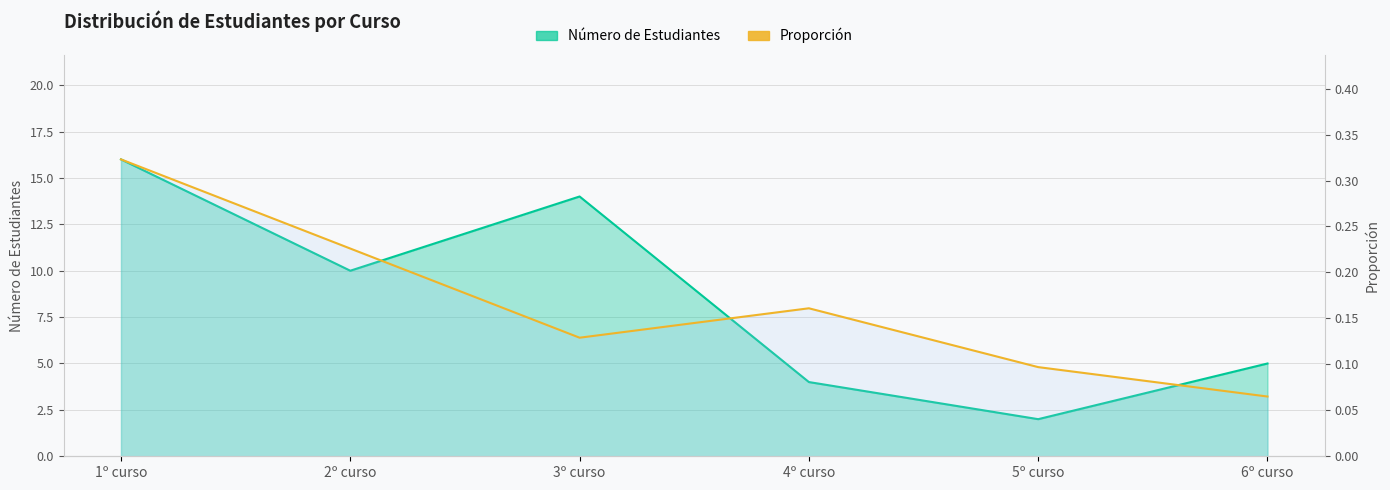

At which category does the chart reach its peak across all series?

1º curso